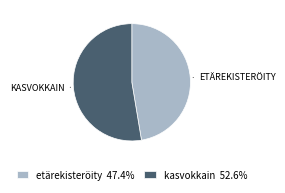

The kasvokkain slice represents 53% of the pie. True or false?

True